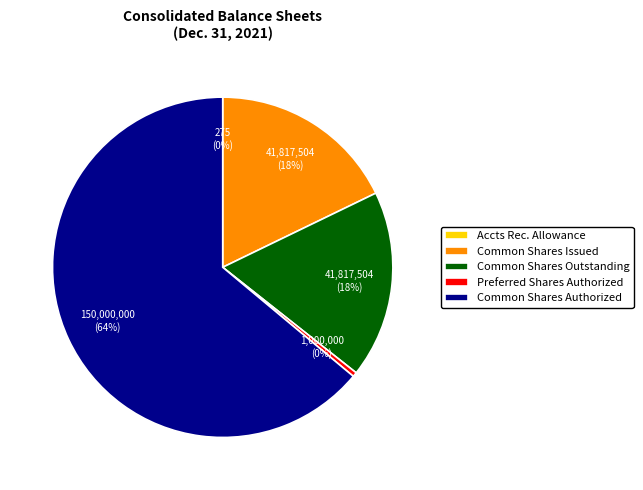

Is there any slice that represents more than half of the pie?

Yes